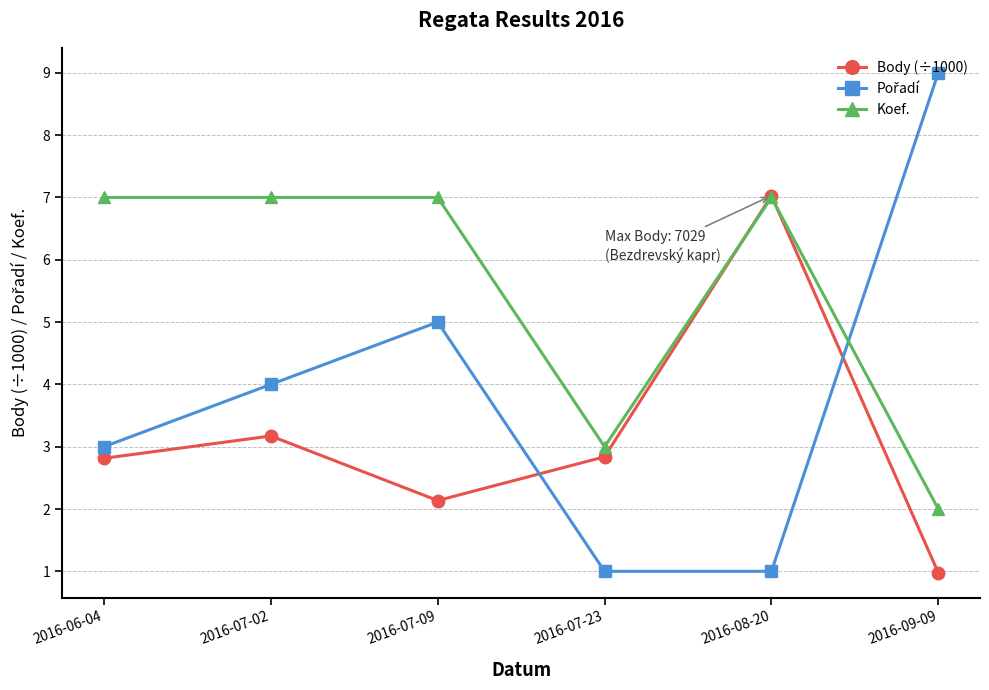

What is the value of the Body (÷1000) point at the 6th from the left?

1.0